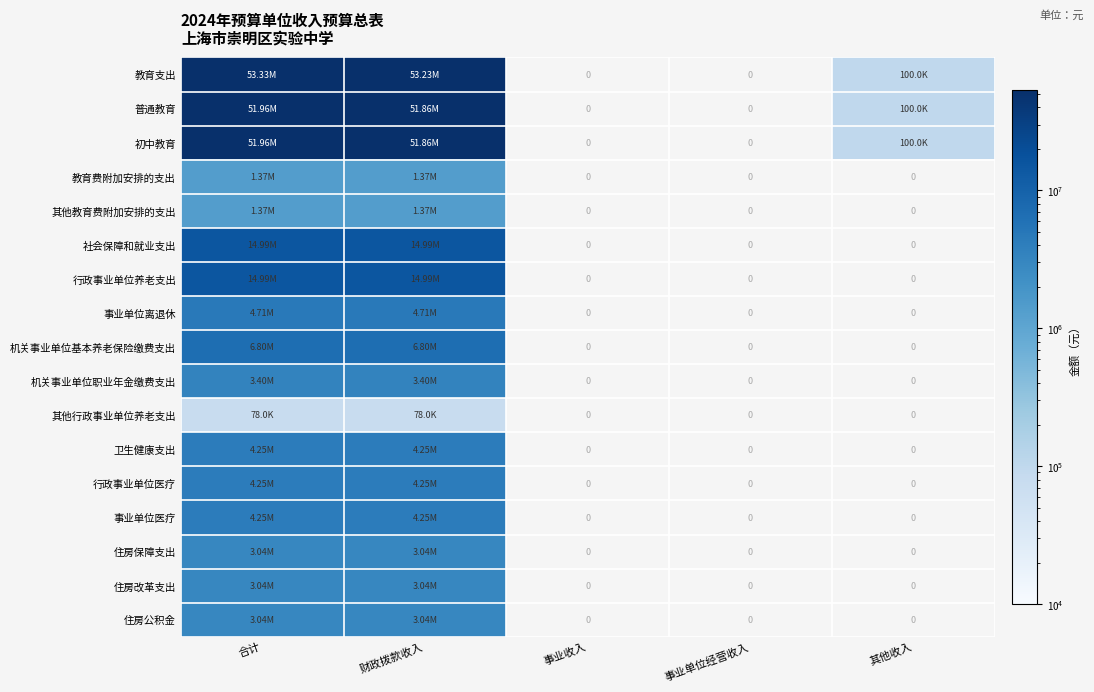

At which label does 其他教育费附加安排的支出 reach its peak?

合计